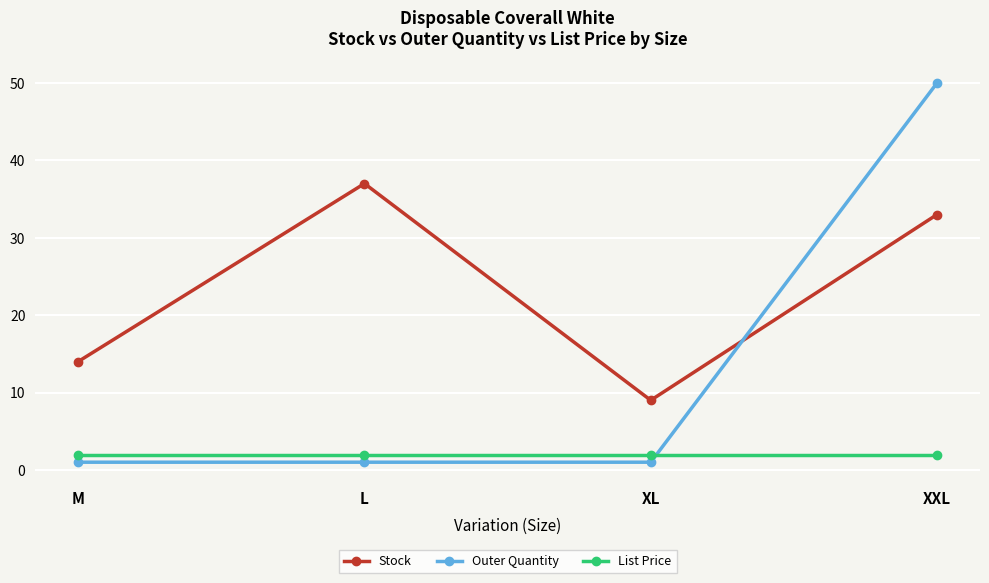

What is the label of the 1st point from the right?

XXL